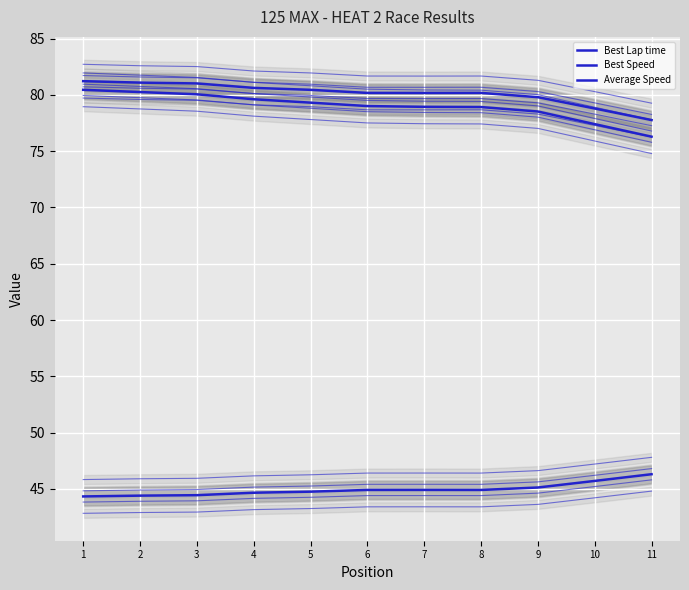

Which series has the largest range (max minus min)?

Average Speed